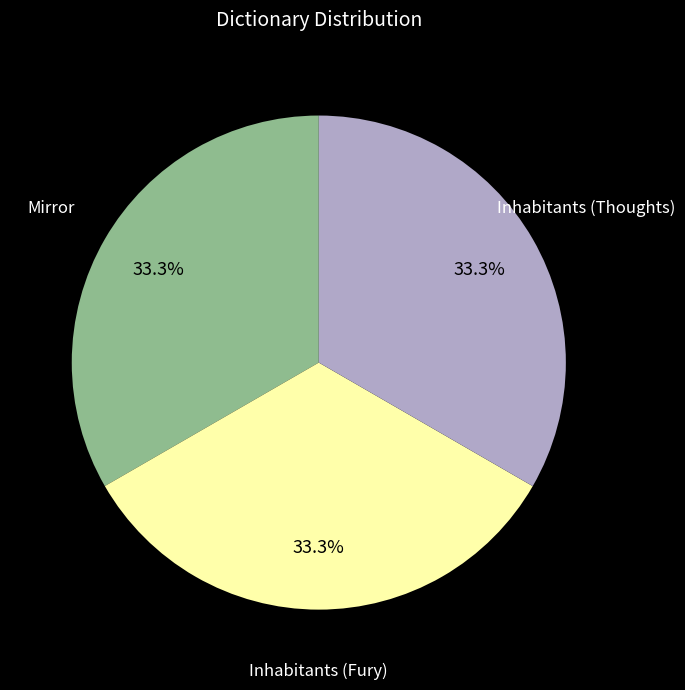

Is there any slice that represents more than half of the pie?

No